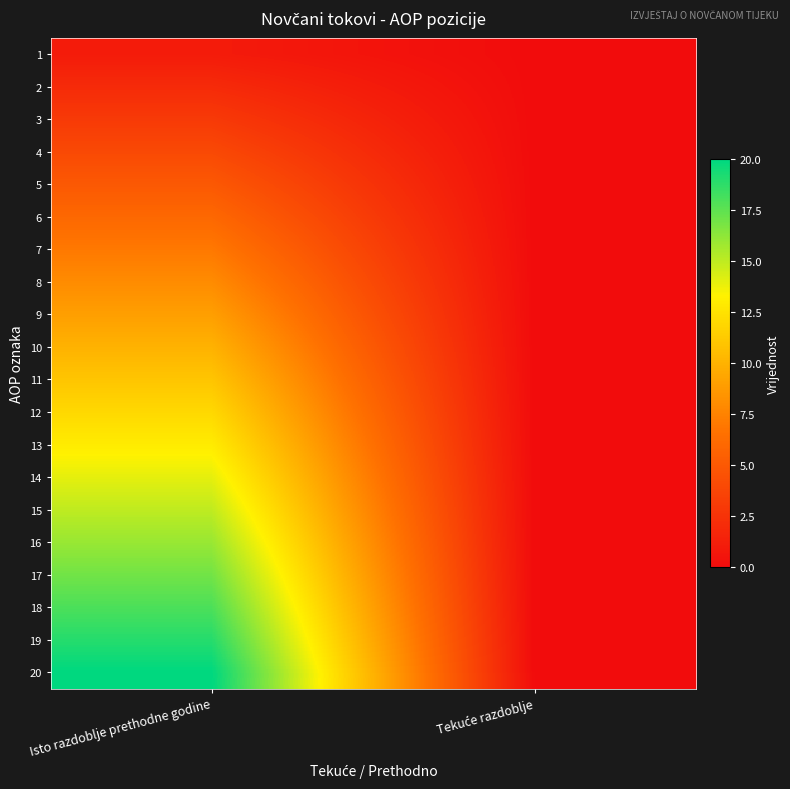

Reading left to right, extract all data points from this chart.

1: Isto razdoblje prethodne godine=1	Tekuće razdoblje=0
2: Isto razdoblje prethodne godine=2	Tekuće razdoblje=0
3: Isto razdoblje prethodne godine=3	Tekuće razdoblje=0
4: Isto razdoblje prethodne godine=4	Tekuće razdoblje=0
5: Isto razdoblje prethodne godine=5	Tekuće razdoblje=0
6: Isto razdoblje prethodne godine=6	Tekuće razdoblje=0
7: Isto razdoblje prethodne godine=7	Tekuće razdoblje=0
8: Isto razdoblje prethodne godine=8	Tekuće razdoblje=0
9: Isto razdoblje prethodne godine=9	Tekuće razdoblje=0
10: Isto razdoblje prethodne godine=10	Tekuće razdoblje=0
11: Isto razdoblje prethodne godine=11	Tekuće razdoblje=0
12: Isto razdoblje prethodne godine=12	Tekuće razdoblje=0
13: Isto razdoblje prethodne godine=13	Tekuće razdoblje=0
14: Isto razdoblje prethodne godine=14	Tekuće razdoblje=0
15: Isto razdoblje prethodne godine=15	Tekuće razdoblje=0
16: Isto razdoblje prethodne godine=16	Tekuće razdoblje=0
17: Isto razdoblje prethodne godine=17	Tekuće razdoblje=0
18: Isto razdoblje prethodne godine=18	Tekuće razdoblje=0
19: Isto razdoblje prethodne godine=19	Tekuće razdoblje=0
20: Isto razdoblje prethodne godine=20	Tekuće razdoblje=0